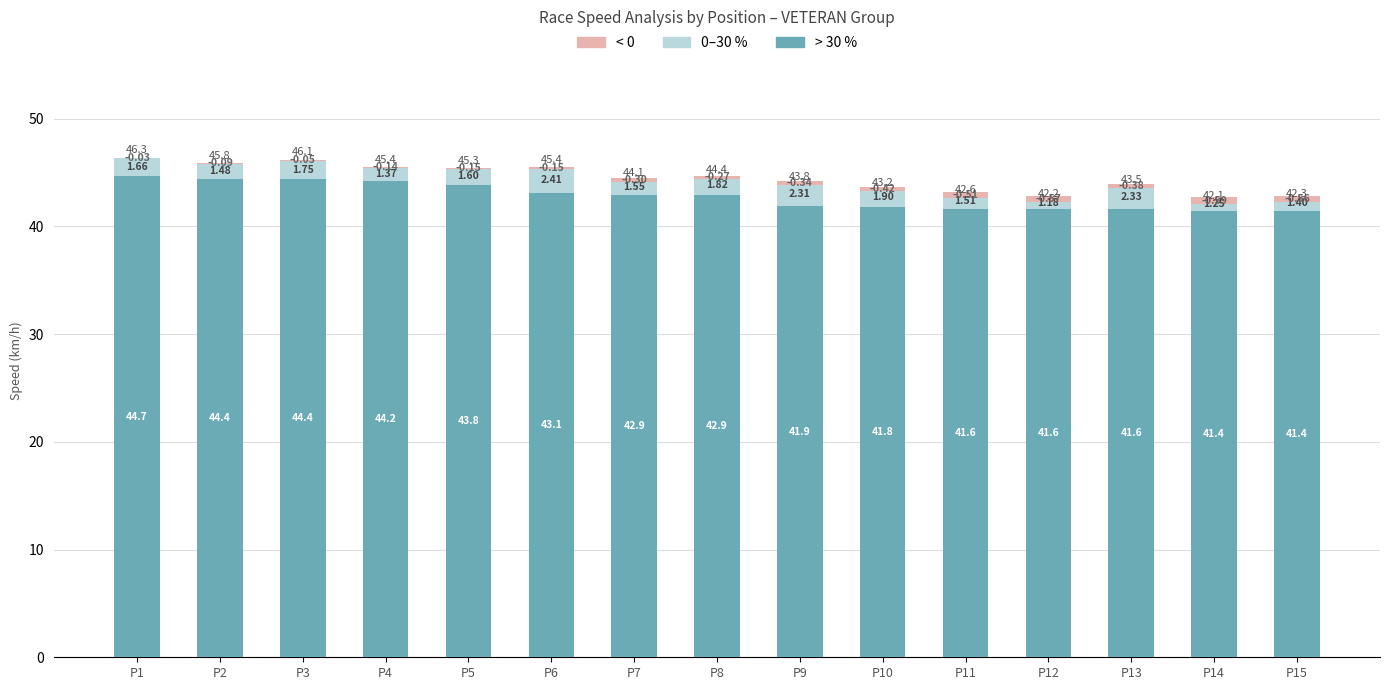

What is the maximum value shown in the chart?

44.7